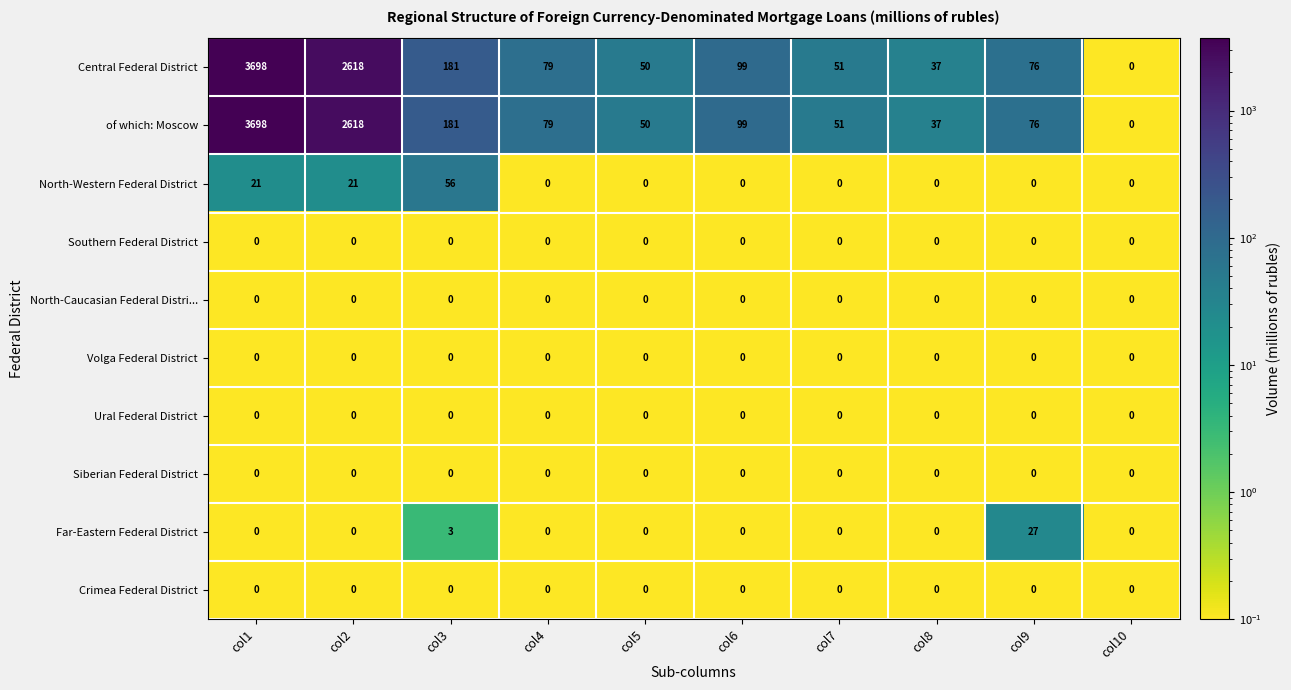

The Far-Eastern Federal District series shows 2 at col3. True or false?

False